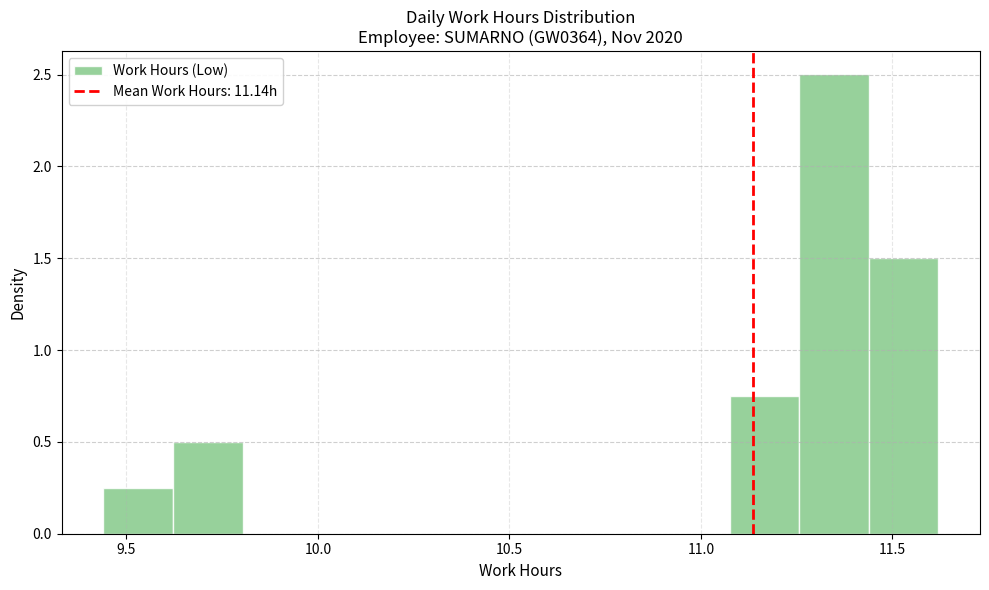

Read against the x-axis, roughly where is the centre of the tallest bar?

11.35